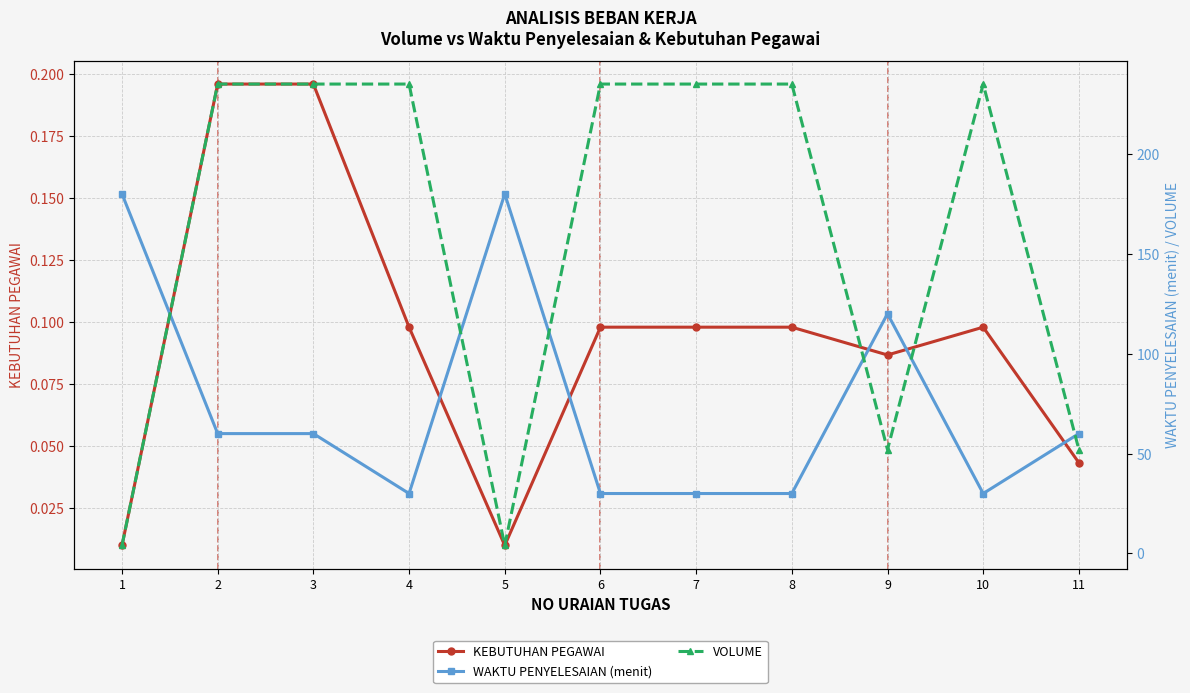

Where do VOLUME and WAKTU PENYELESAIAN (menit) first cross each other?

1 and 2